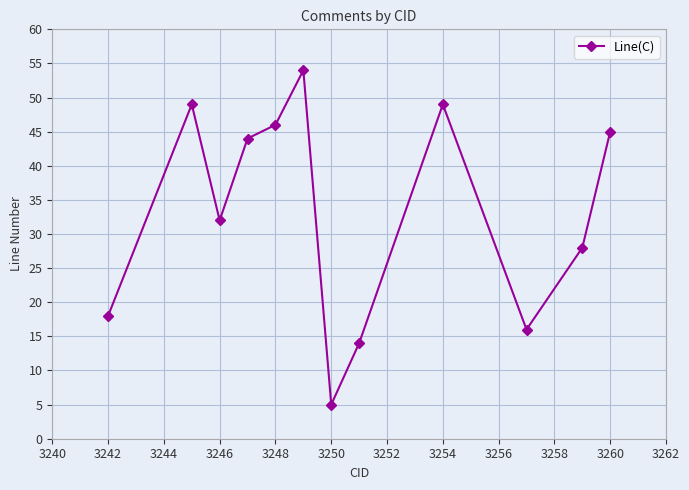

How many interior local valleys (lower than both neighbors) does the data have?

3